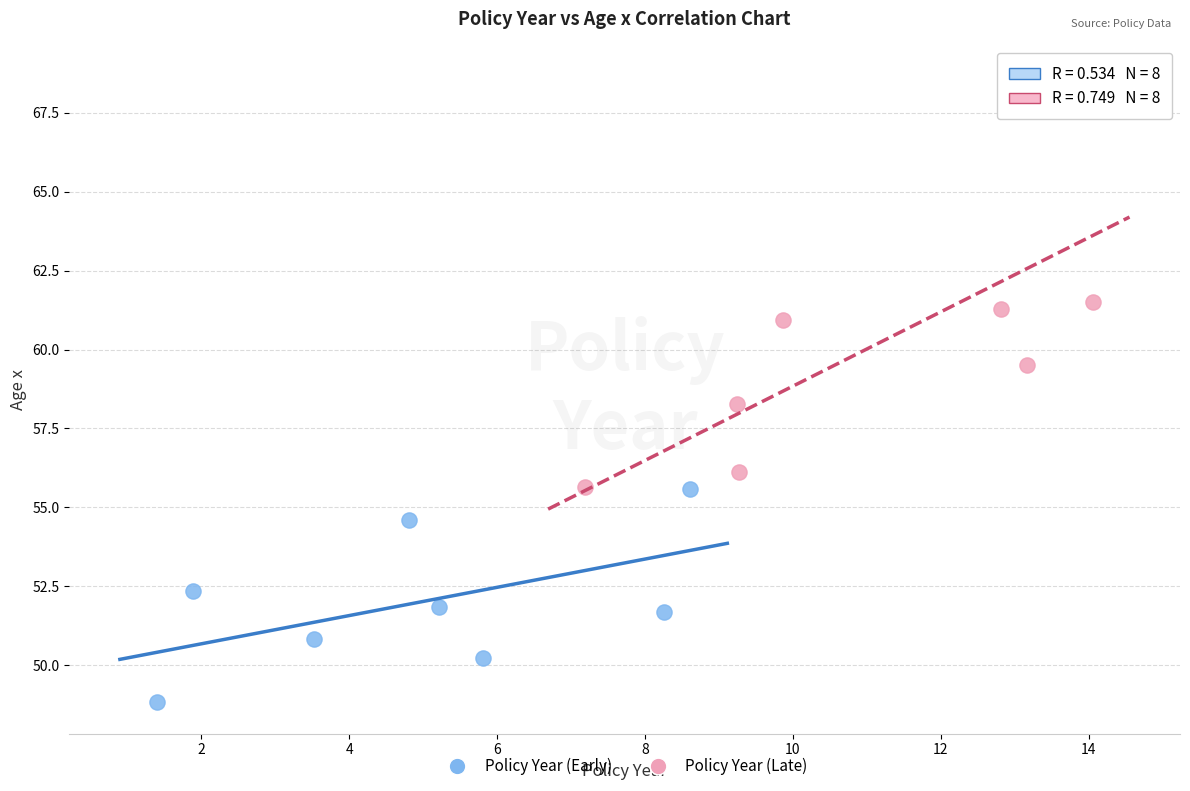

Which series reaches the maximum Y coordinate?

Policy Year (Late)